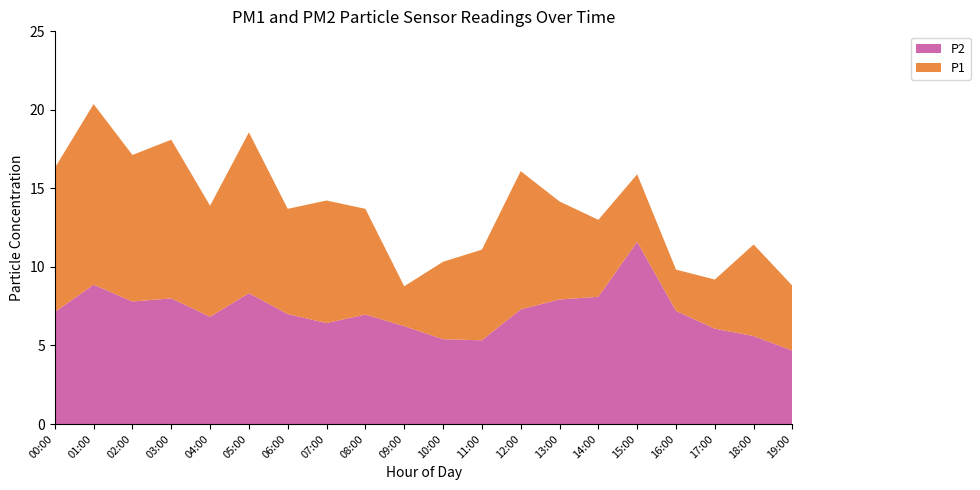

At which category is the sum across all series the highest?

01:00